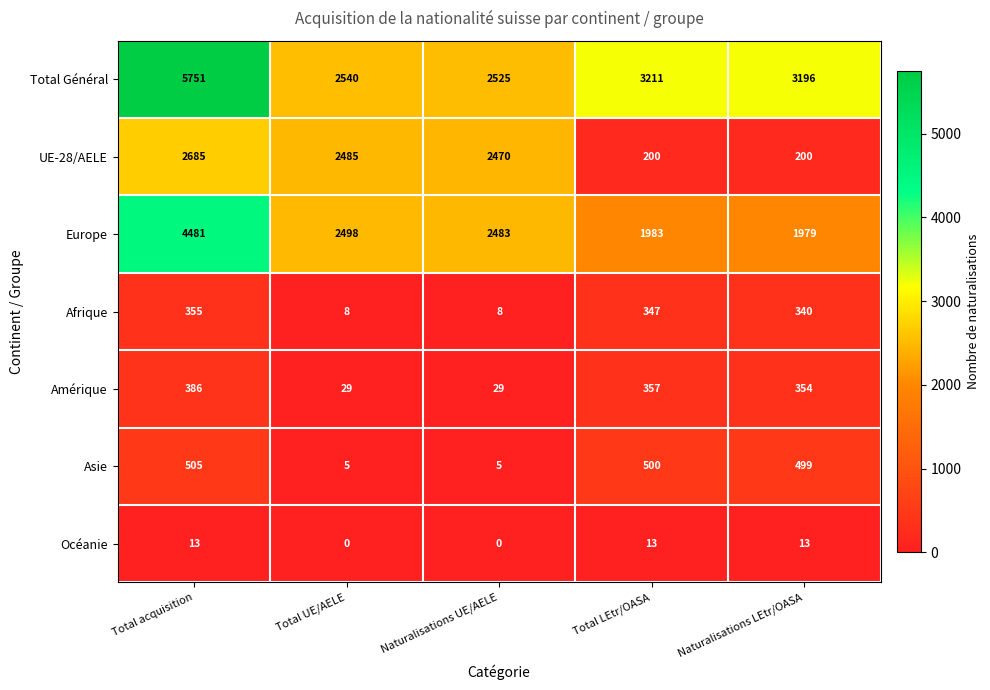

Where is Total Général nearest to the value 4138?

Total LEtr/OASA